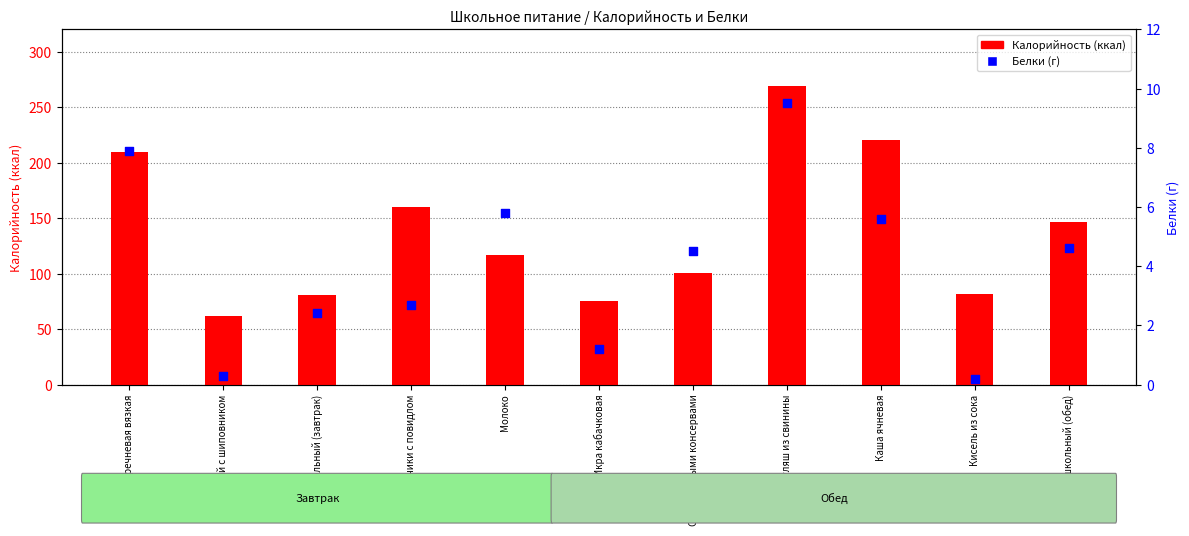

Which series has the largest total across all categories?

Калорийность